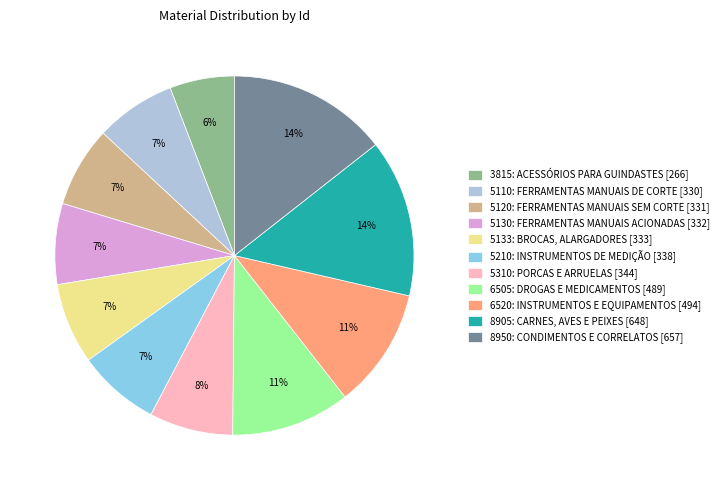

How many slices are in this pie chart?

11